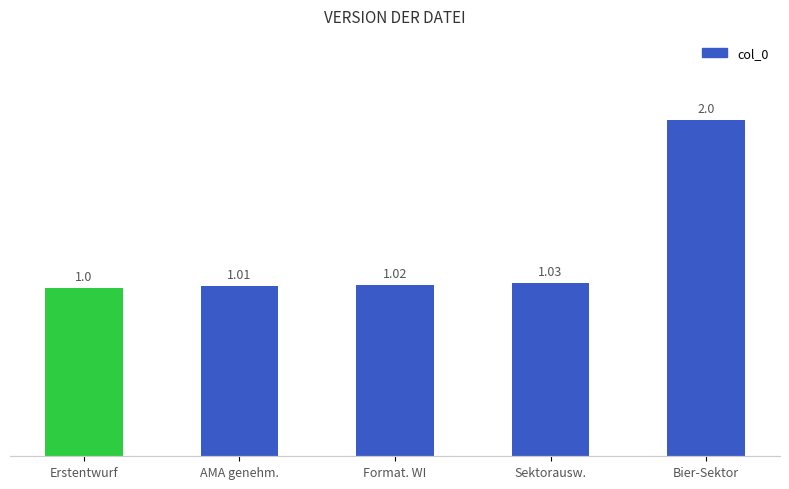

Which category has the highest value across all series?

Bier-Sektor